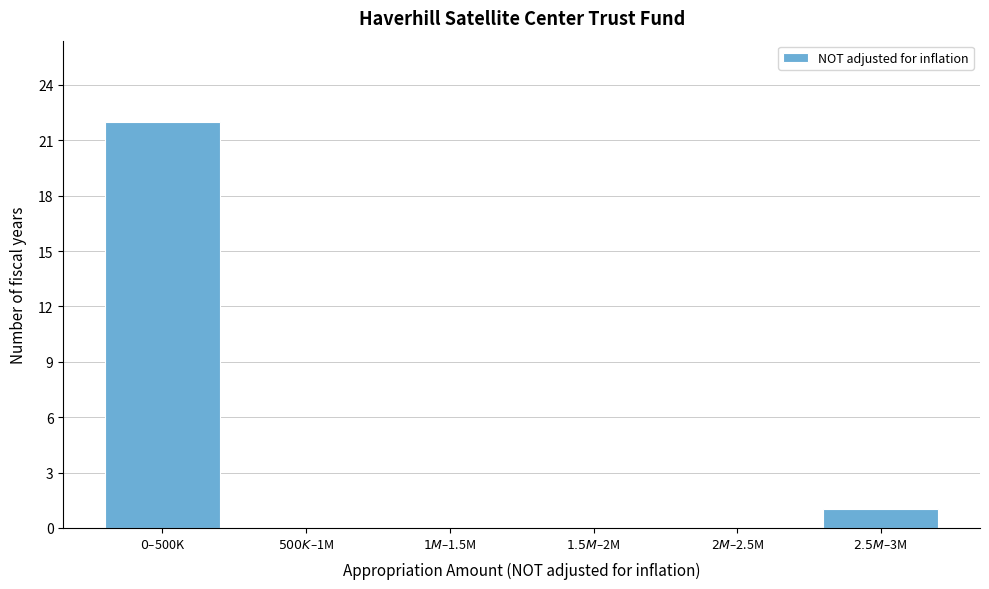

What is the sum of all values?

23